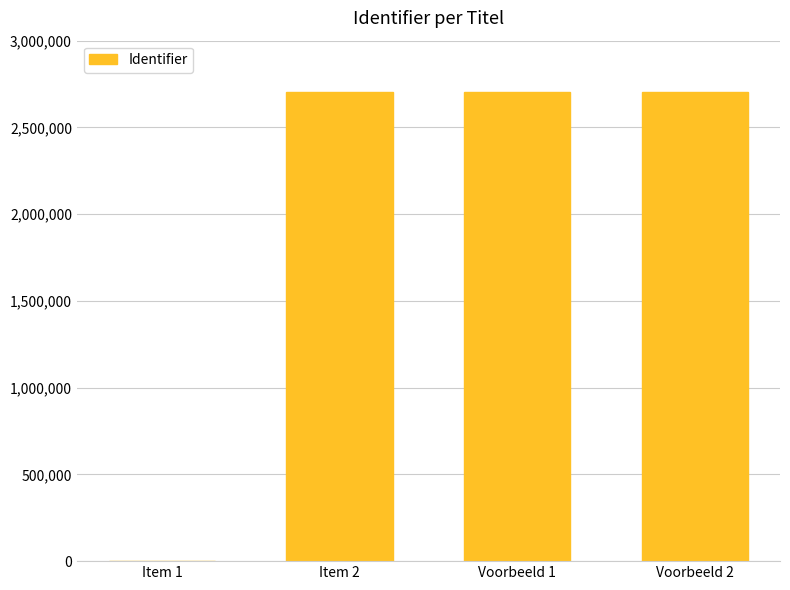

The value at Item 2 is 1234512. True or false?

False